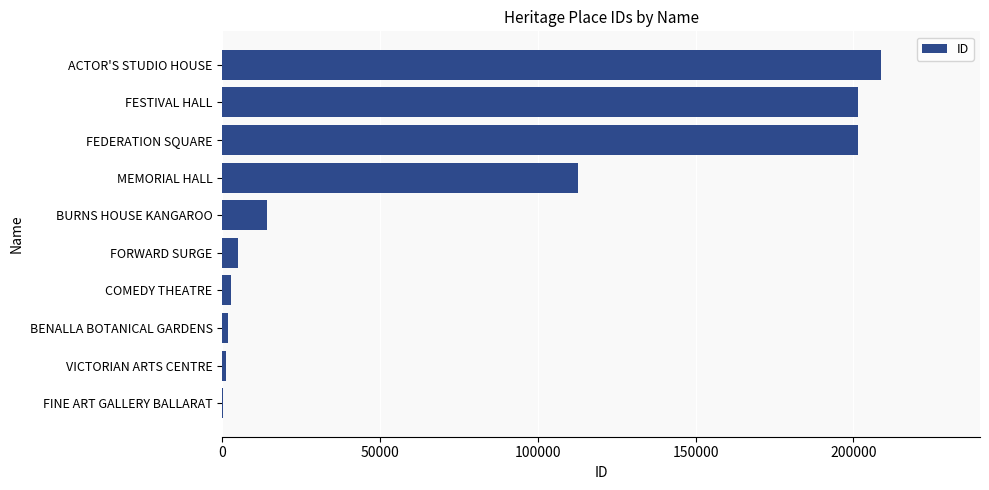

How many categories are shown in the chart?

10